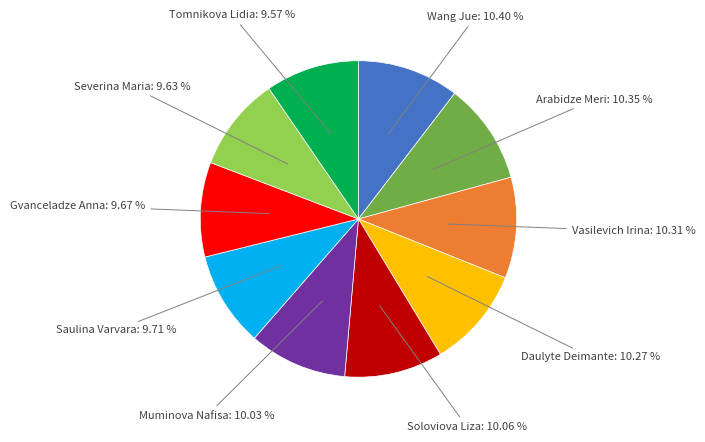

What percentage is the Wang Jue slice, to the nearest percent?

10%